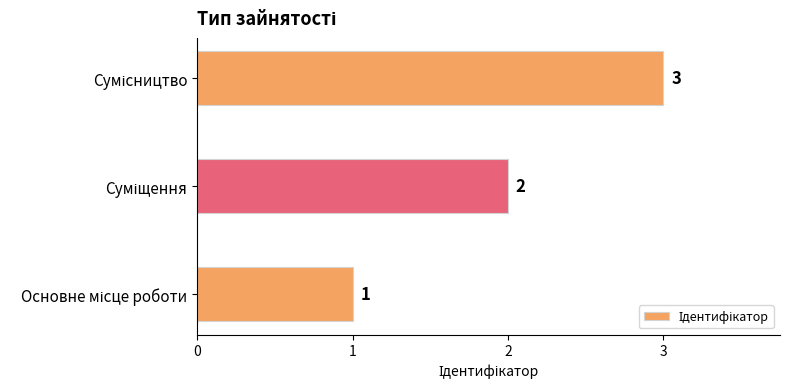

Does the chart contain any negative values?

No